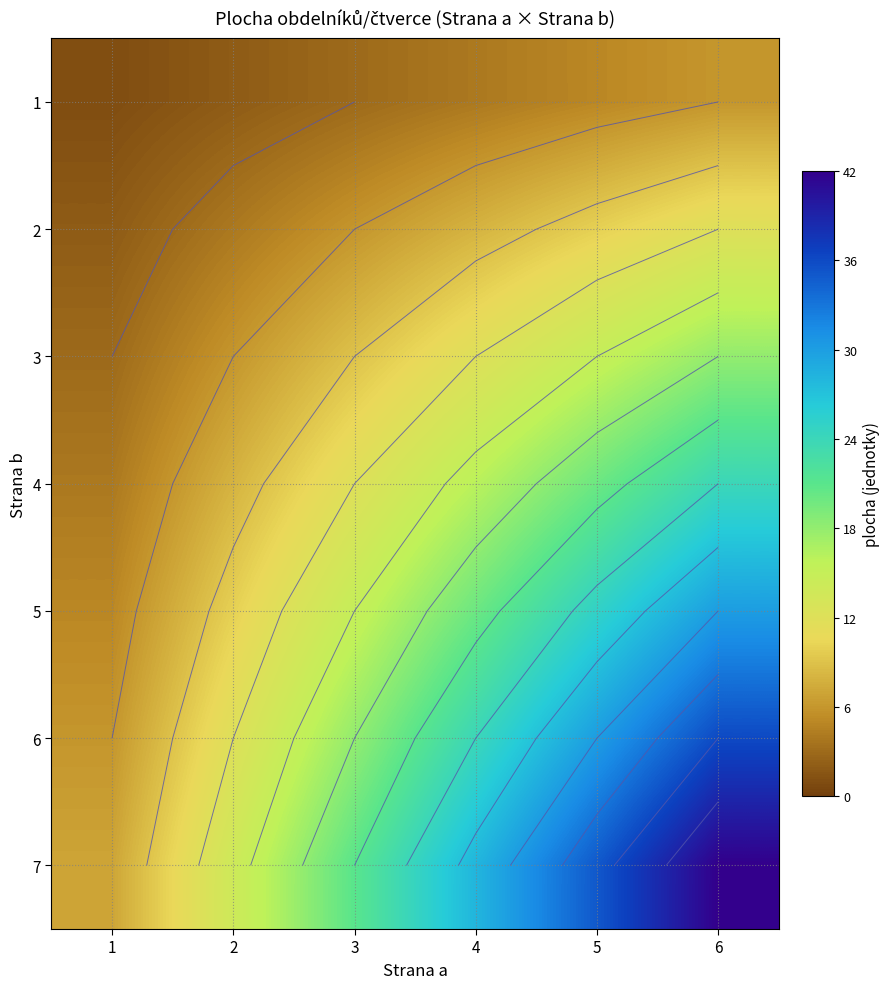

What is the difference between the highest and lowest values at 4?

24